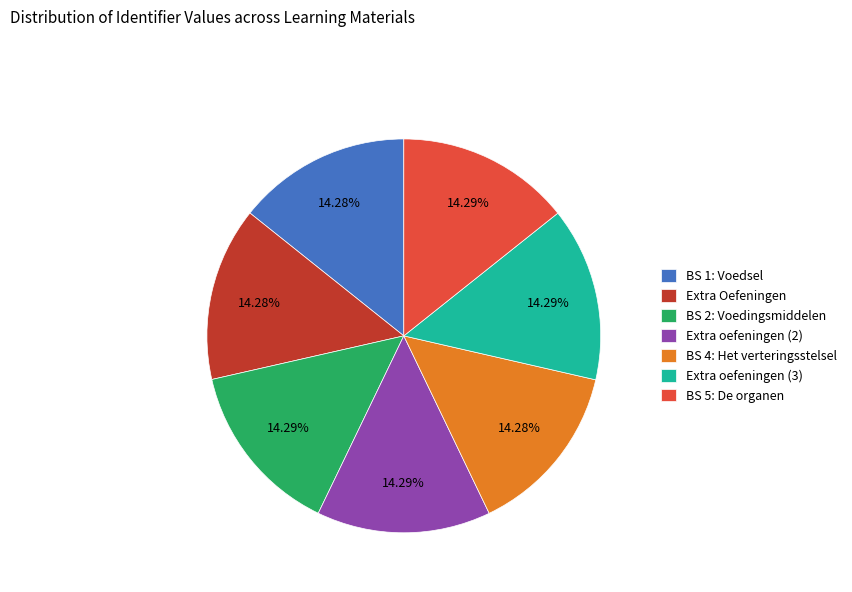

Is the sum of Extra oefeningen (3) and Extra Oefeningen greater than half?

No